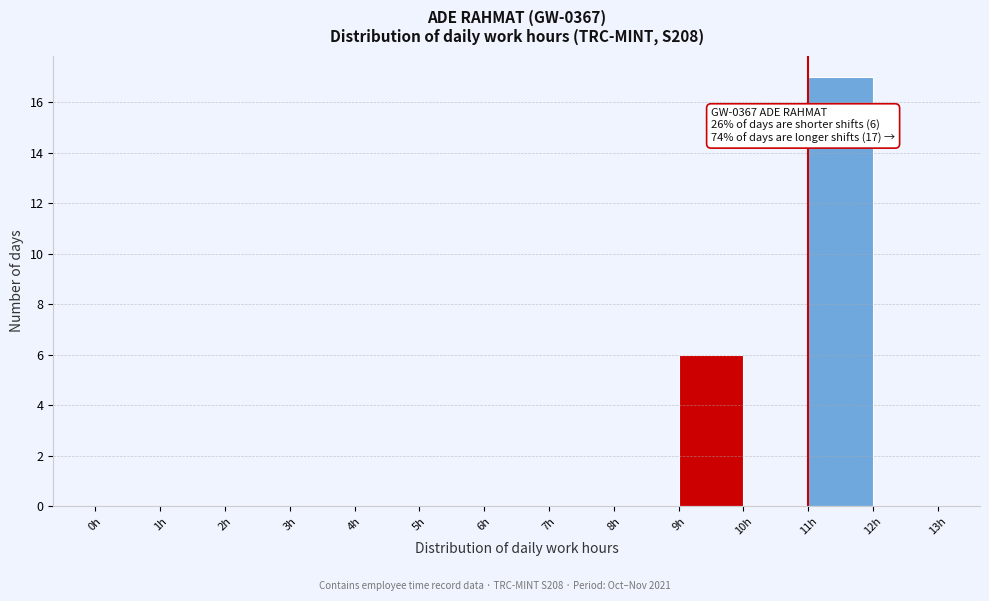

Which range on the x-axis has the tallest bar?

11 to 12